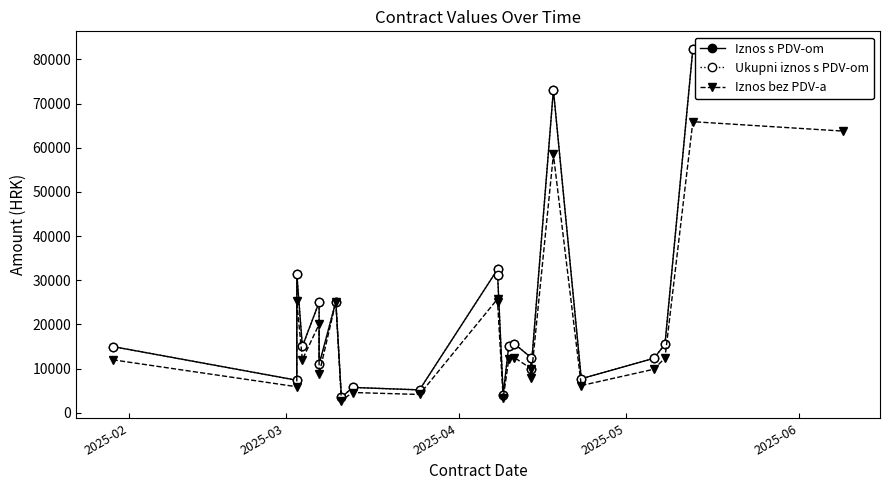

What is the average value of the Iznos bez PDV-a series?

18858.7